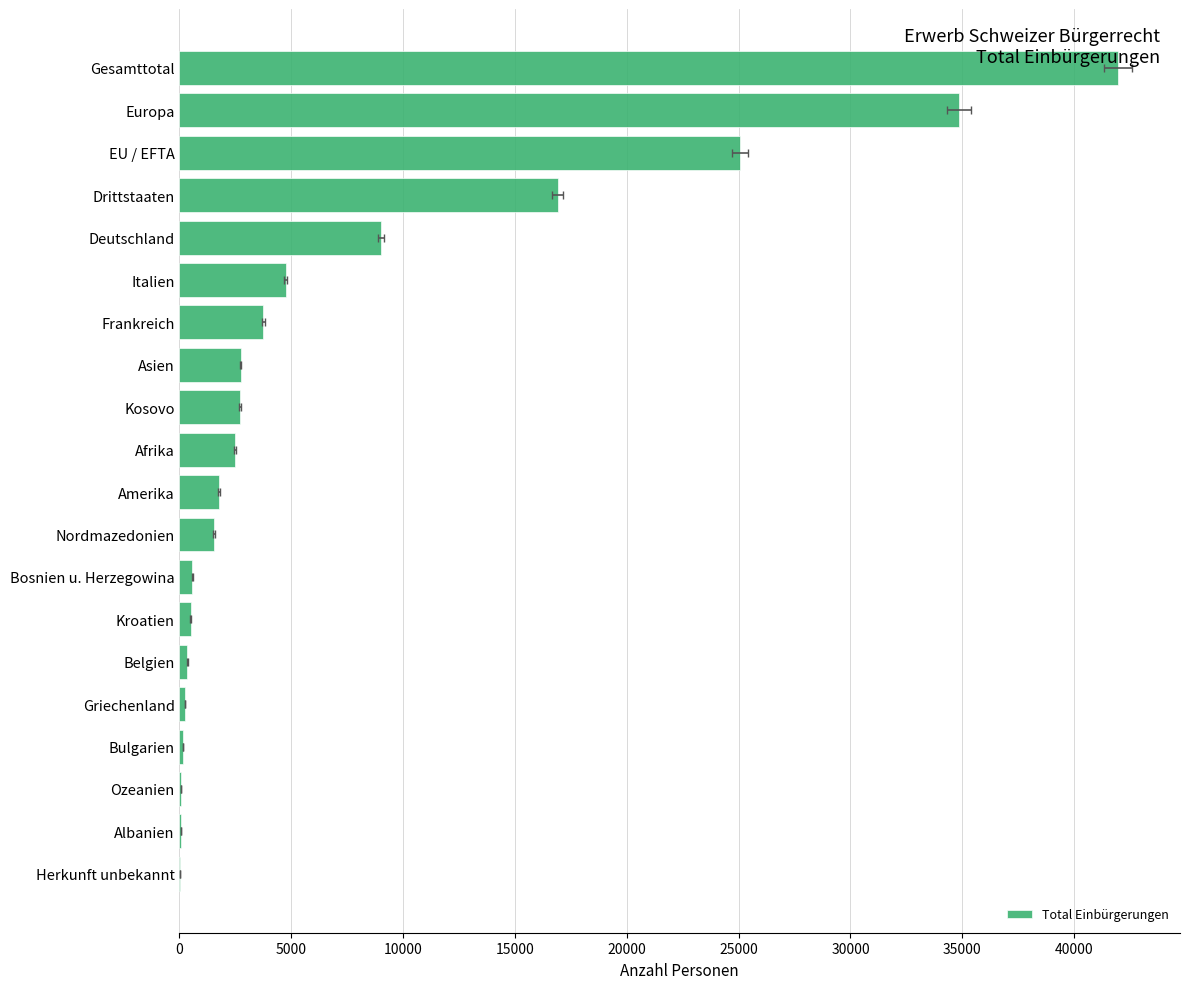

How many data points are less than 2495?

10